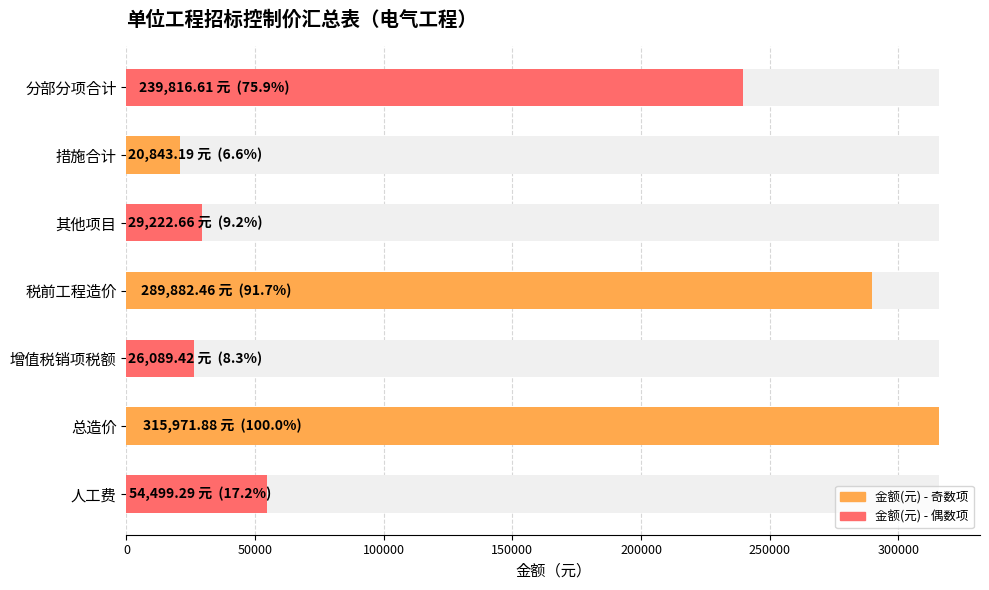

Reading right to left, what are all the values shown in this chart?

54499.3	315971.9	26089.4	289882.5	29222.7	20843.2	239816.6